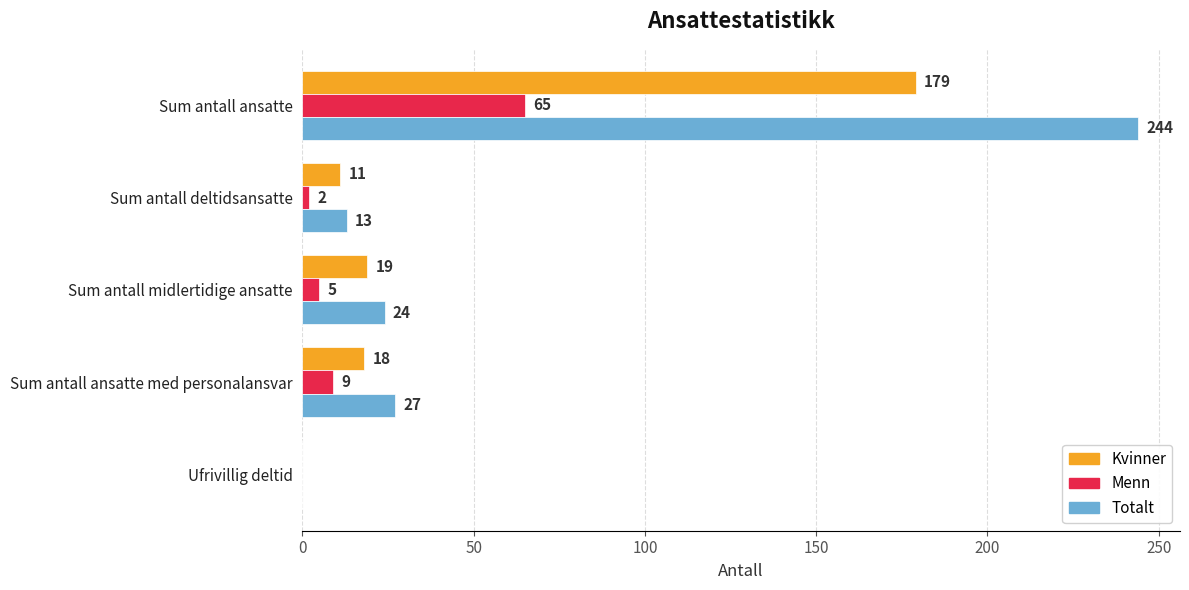

What is the sum of all Kvinner values?

227